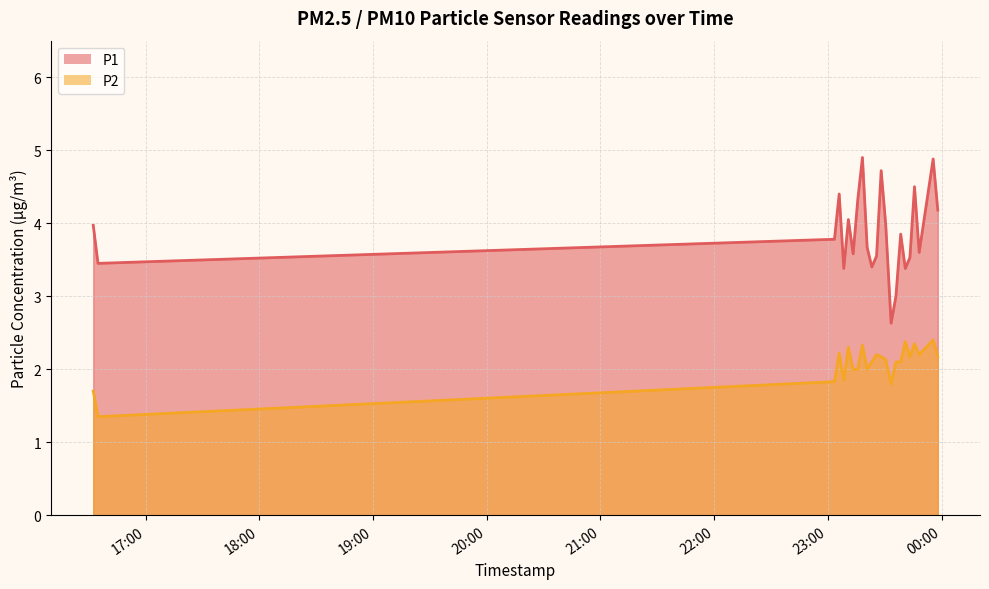

Which series changed the most between 2023-07-13T16:32:24 and 2023-07-13T23:35:51?

P1